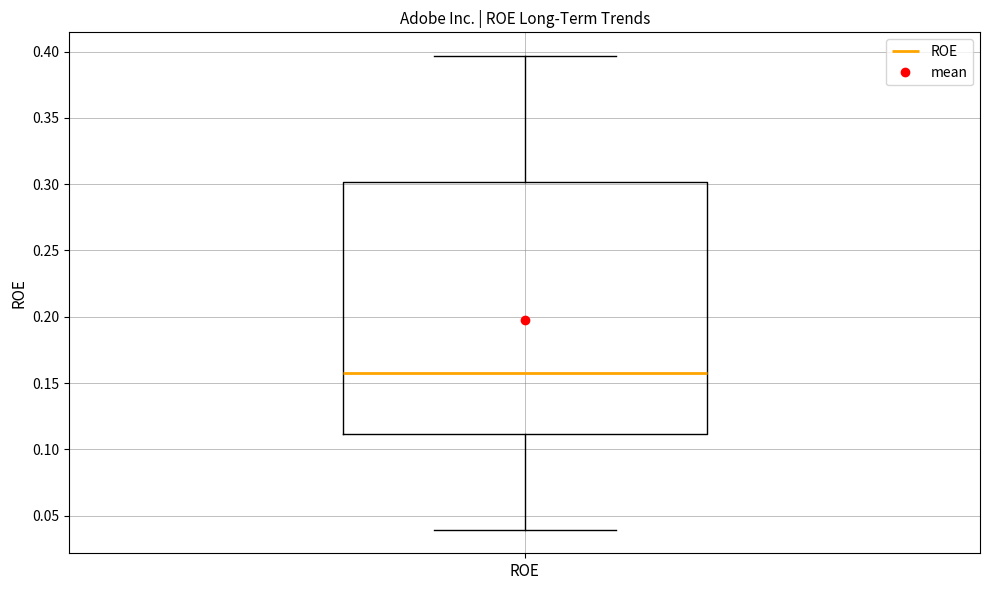

Read this box plot against the y-axis: the position of the median line, the range covered by the box, and the ends of both whiskers. The values are not printed on the chart, so give them approximately, as read against the axis.

median 0.155, box 0.110 to 0.300, whiskers 0.040 to 0.395